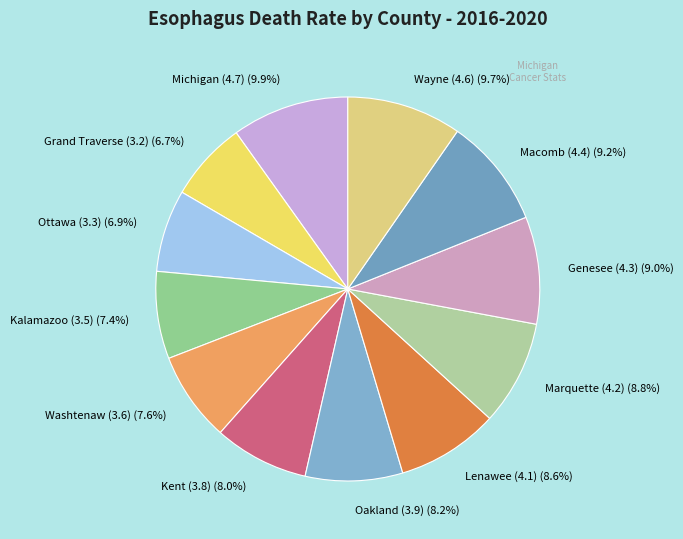

To the nearest percent, what percentage of the pie is Kalamazoo (3.5)?

7%